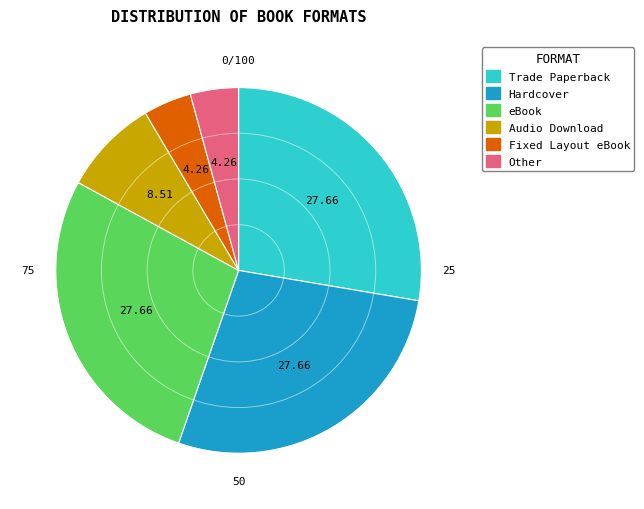

How many slices are in this pie chart?

6